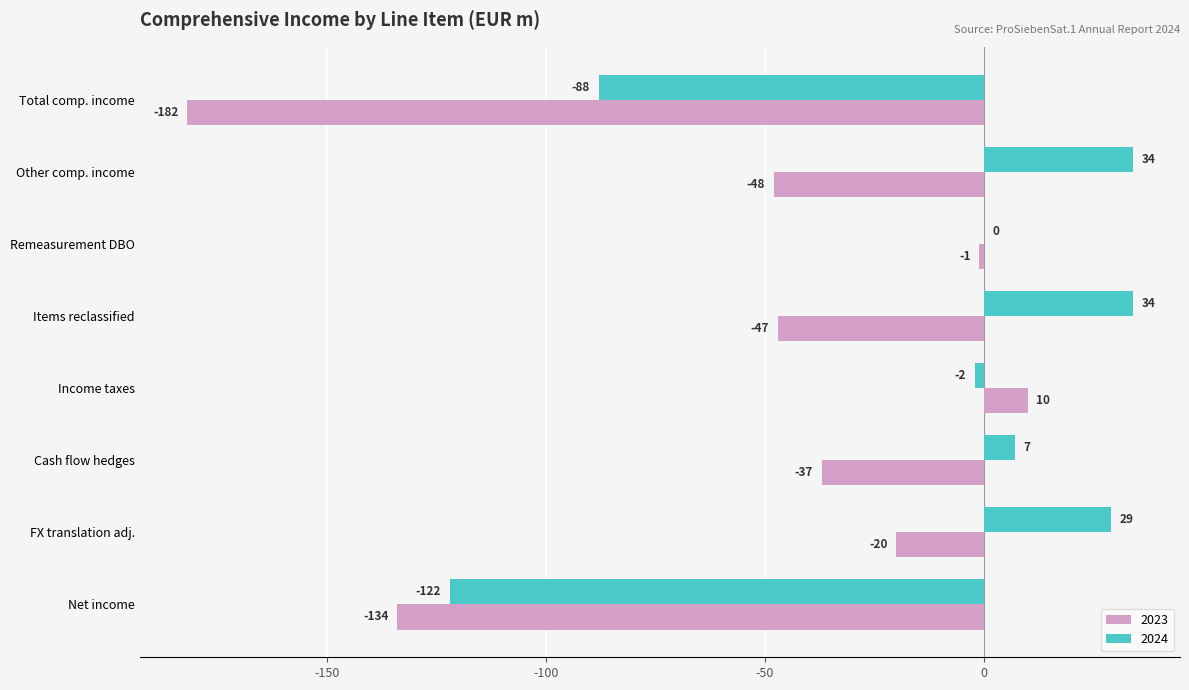

What is the total value across all series at Cash flow hedges?

-30